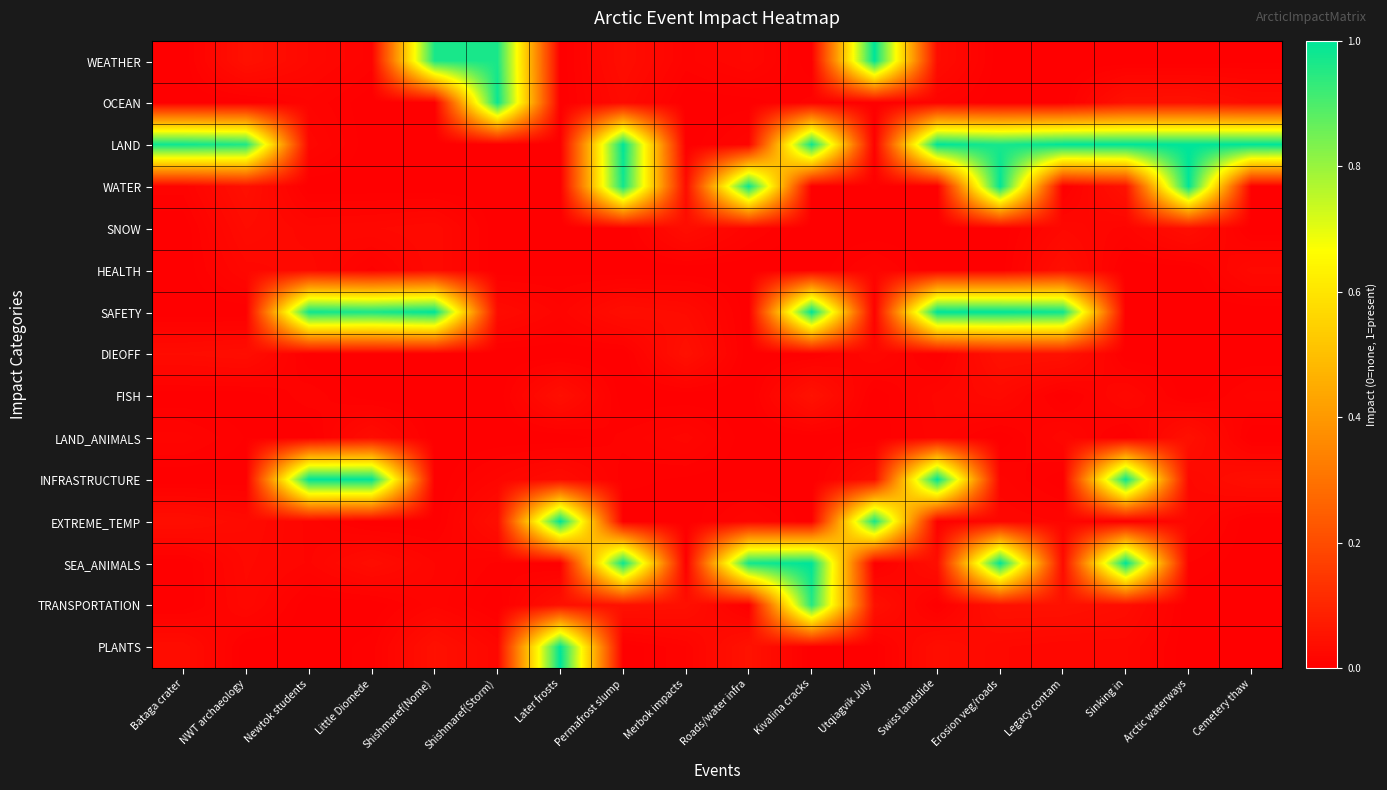

Reading left to right, what are all the values shown in this chart?

WEATHER: Bataga crater=0.0	NWT archaeology=0.0	Newtok students=0.0	Little Diomede=0.0	Shishmaref(Nome)=1.0	Shishmaref(Storm)=1.0	Later frosts=0.0	Permafrost slump=0.0	Merbok impacts=0.0	Roads/water infra=0.0	Kivalina cracks=0.0	Utqiagvik July=1.0	Swiss landslide=0.0	Erosion veg/roads=0.0	Legacy contam=0.0	Sinking in=0.0	Arctic waterways=0.0	Cemetery thaw=0.0
OCEAN: Bataga crater=0.0	NWT archaeology=0.0	Newtok students=0.0	Little Diomede=0.0	Shishmaref(Nome)=0.0	Shishmaref(Storm)=1.0	Later frosts=0.0	Permafrost slump=0.0	Merbok impacts=0.0	Roads/water infra=0.0	Kivalina cracks=0.0	Utqiagvik July=0.0	Swiss landslide=0.0	Erosion veg/roads=0.0	Legacy contam=0.0	Sinking in=0.0	Arctic waterways=0.0	Cemetery thaw=0.0
LAND: Bataga crater=1.0	NWT archaeology=1.0	Newtok students=0.0	Little Diomede=0.0	Shishmaref(Nome)=0.0	Shishmaref(Storm)=0.0	Later frosts=0.0	Permafrost slump=1.0	Merbok impacts=0.0	Roads/water infra=0.0	Kivalina cracks=1.0	Utqiagvik July=0.0	Swiss landslide=1.0	Erosion veg/roads=1.0	Legacy contam=1.0	Sinking in=1.0	Arctic waterways=1.0	Cemetery thaw=1.0
WATER: Bataga crater=0.0	NWT archaeology=0.0	Newtok students=0.0	Little Diomede=0.0	Shishmaref(Nome)=0.0	Shishmaref(Storm)=0.0	Later frosts=0.0	Permafrost slump=1.0	Merbok impacts=0.0	Roads/water infra=1.0	Kivalina cracks=0.0	Utqiagvik July=0.0	Swiss landslide=0.0	Erosion veg/roads=1.0	Legacy contam=0.0	Sinking in=0.0	Arctic waterways=1.0	Cemetery thaw=0.0
SNOW: Bataga crater=0.0	NWT archaeology=0.0	Newtok students=0.0	Little Diomede=0.0	Shishmaref(Nome)=0.0	Shishmaref(Storm)=0.0	Later frosts=0.0	Permafrost slump=0.0	Merbok impacts=0.0	Roads/water infra=0.0	Kivalina cracks=0.0	Utqiagvik July=0.0	Swiss landslide=0.0	Erosion veg/roads=0.0	Legacy contam=0.0	Sinking in=0.0	Arctic waterways=0.0	Cemetery thaw=0.0
HEALTH: Bataga crater=0.0	NWT archaeology=0.0	Newtok students=0.0	Little Diomede=0.0	Shishmaref(Nome)=0.0	Shishmaref(Storm)=0.0	Later frosts=0.0	Permafrost slump=0.0	Merbok impacts=0.0	Roads/water infra=0.0	Kivalina cracks=0.0	Utqiagvik July=0.0	Swiss landslide=0.0	Erosion veg/roads=0.0	Legacy contam=0.0	Sinking in=0.0	Arctic waterways=0.0	Cemetery thaw=0.0
SAFETY: Bataga crater=0.0	NWT archaeology=0.0	Newtok students=1.0	Little Diomede=1.0	Shishmaref(Nome)=1.0	Shishmaref(Storm)=0.0	Later frosts=0.0	Permafrost slump=0.0	Merbok impacts=0.0	Roads/water infra=0.0	Kivalina cracks=1.0	Utqiagvik July=0.0	Swiss landslide=1.0	Erosion veg/roads=1.0	Legacy contam=1.0	Sinking in=0.0	Arctic waterways=0.0	Cemetery thaw=0.0
DIEOFF: Bataga crater=0.0	NWT archaeology=0.0	Newtok students=0.0	Little Diomede=0.0	Shishmaref(Nome)=0.0	Shishmaref(Storm)=0.0	Later frosts=0.0	Permafrost slump=0.0	Merbok impacts=0.0	Roads/water infra=0.0	Kivalina cracks=0.0	Utqiagvik July=0.0	Swiss landslide=0.0	Erosion veg/roads=0.0	Legacy contam=0.0	Sinking in=0.0	Arctic waterways=0.0	Cemetery thaw=0.0
FISH: Bataga crater=0.0	NWT archaeology=0.0	Newtok students=0.0	Little Diomede=0.0	Shishmaref(Nome)=0.0	Shishmaref(Storm)=0.0	Later frosts=0.0	Permafrost slump=0.0	Merbok impacts=0.0	Roads/water infra=0.0	Kivalina cracks=0.0	Utqiagvik July=0.0	Swiss landslide=0.0	Erosion veg/roads=0.0	Legacy contam=0.0	Sinking in=0.0	Arctic waterways=0.0	Cemetery thaw=0.0
LAND_ANIMALS: Bataga crater=0.0	NWT archaeology=0.0	Newtok students=0.0	Little Diomede=0.0	Shishmaref(Nome)=0.0	Shishmaref(Storm)=0.0	Later frosts=0.0	Permafrost slump=0.0	Merbok impacts=0.0	Roads/water infra=0.0	Kivalina cracks=0.0	Utqiagvik July=0.0	Swiss landslide=0.0	Erosion veg/roads=0.0	Legacy contam=0.0	Sinking in=0.0	Arctic waterways=0.0	Cemetery thaw=0.0
INFRASTRUCTURE: Bataga crater=0.0	NWT archaeology=0.0	Newtok students=1.0	Little Diomede=1.0	Shishmaref(Nome)=0.0	Shishmaref(Storm)=0.0	Later frosts=0.0	Permafrost slump=0.0	Merbok impacts=0.0	Roads/water infra=0.0	Kivalina cracks=0.0	Utqiagvik July=0.0	Swiss landslide=1.0	Erosion veg/roads=0.0	Legacy contam=0.0	Sinking in=1.0	Arctic waterways=0.0	Cemetery thaw=0.0
EXTREME_TEMP: Bataga crater=0.0	NWT archaeology=0.0	Newtok students=0.0	Little Diomede=0.0	Shishmaref(Nome)=0.0	Shishmaref(Storm)=0.0	Later frosts=1.0	Permafrost slump=0.0	Merbok impacts=0.0	Roads/water infra=0.0	Kivalina cracks=0.0	Utqiagvik July=1.0	Swiss landslide=0.0	Erosion veg/roads=0.0	Legacy contam=0.0	Sinking in=0.0	Arctic waterways=0.0	Cemetery thaw=0.0
SEA_ANIMALS: Bataga crater=0.0	NWT archaeology=0.0	Newtok students=0.0	Little Diomede=0.0	Shishmaref(Nome)=0.0	Shishmaref(Storm)=0.0	Later frosts=0.0	Permafrost slump=1.0	Merbok impacts=0.0	Roads/water infra=1.0	Kivalina cracks=1.0	Utqiagvik July=0.0	Swiss landslide=0.0	Erosion veg/roads=1.0	Legacy contam=0.0	Sinking in=1.0	Arctic waterways=0.0	Cemetery thaw=0.0
TRANSPORTATION: Bataga crater=0.0	NWT archaeology=0.0	Newtok students=0.0	Little Diomede=0.0	Shishmaref(Nome)=0.0	Shishmaref(Storm)=0.0	Later frosts=0.0	Permafrost slump=0.0	Merbok impacts=0.0	Roads/water infra=0.0	Kivalina cracks=1.0	Utqiagvik July=0.0	Swiss landslide=0.0	Erosion veg/roads=0.0	Legacy contam=0.0	Sinking in=0.0	Arctic waterways=0.0	Cemetery thaw=0.0
PLANTS: Bataga crater=0.0	NWT archaeology=0.0	Newtok students=0.0	Little Diomede=0.0	Shishmaref(Nome)=0.0	Shishmaref(Storm)=0.0	Later frosts=1.0	Permafrost slump=0.0	Merbok impacts=0.0	Roads/water infra=0.0	Kivalina cracks=0.0	Utqiagvik July=0.0	Swiss landslide=0.0	Erosion veg/roads=0.0	Legacy contam=0.0	Sinking in=0.0	Arctic waterways=0.0	Cemetery thaw=0.0